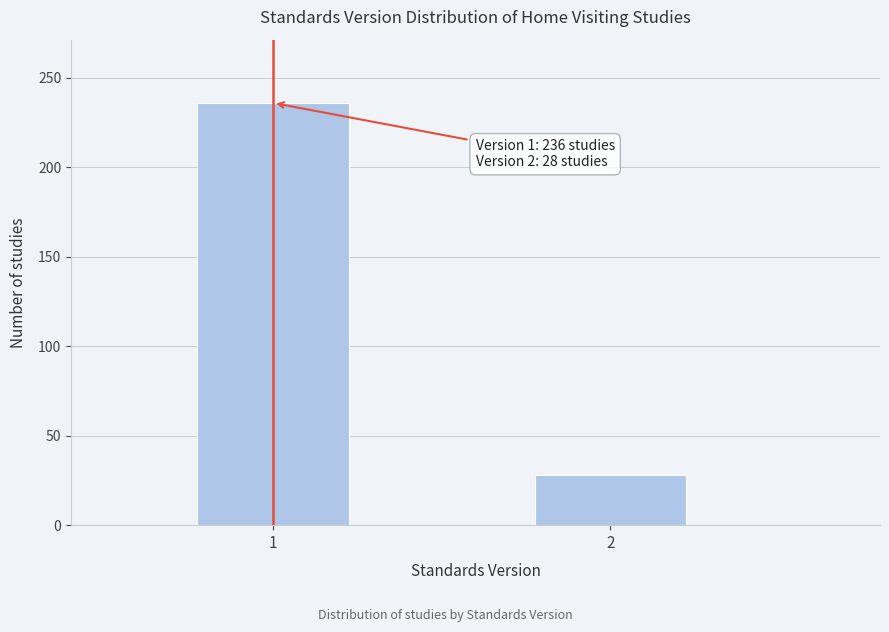

Reading right to left, transcribe all the data shown in this chart.

28	236